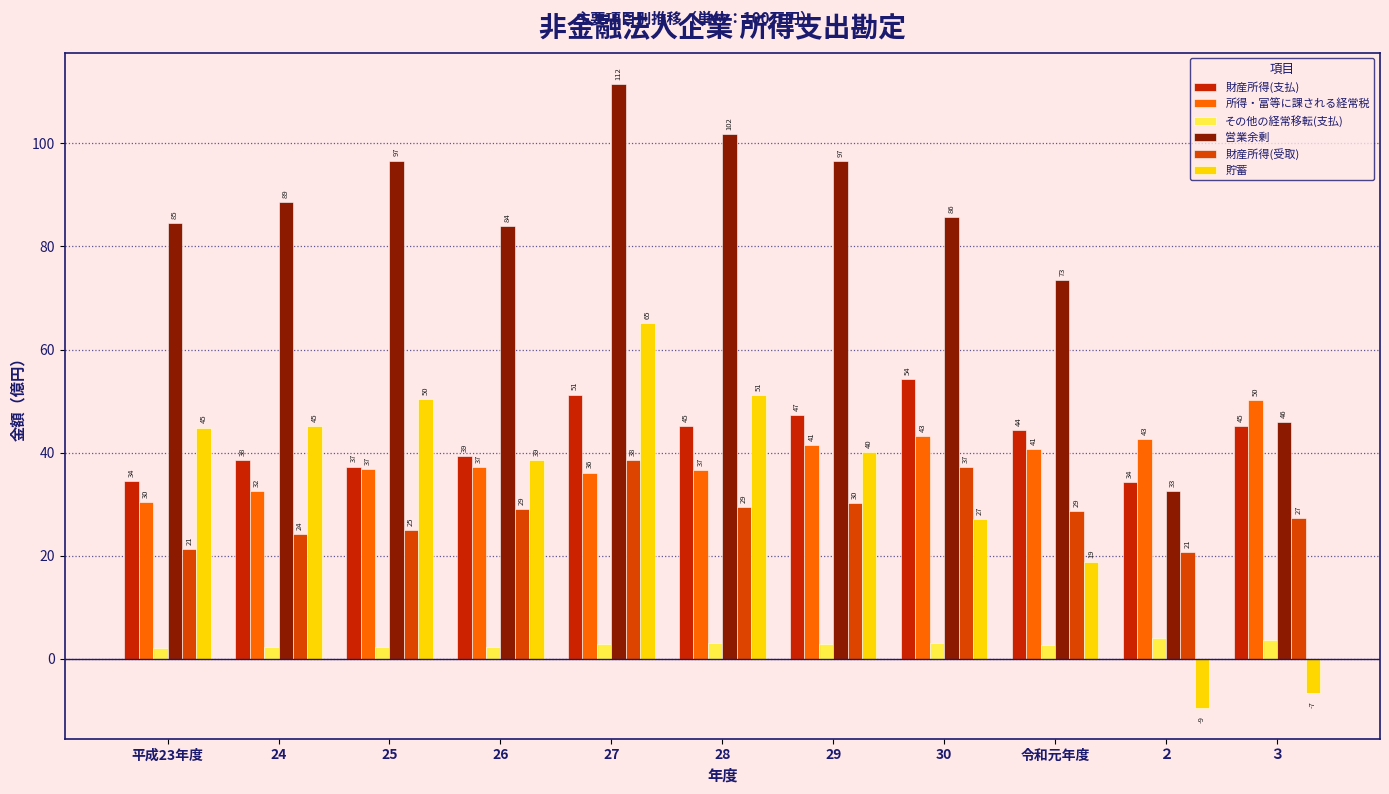

What is the difference between the second highest and second lowest values in the 財産所得(受取) series?

159006